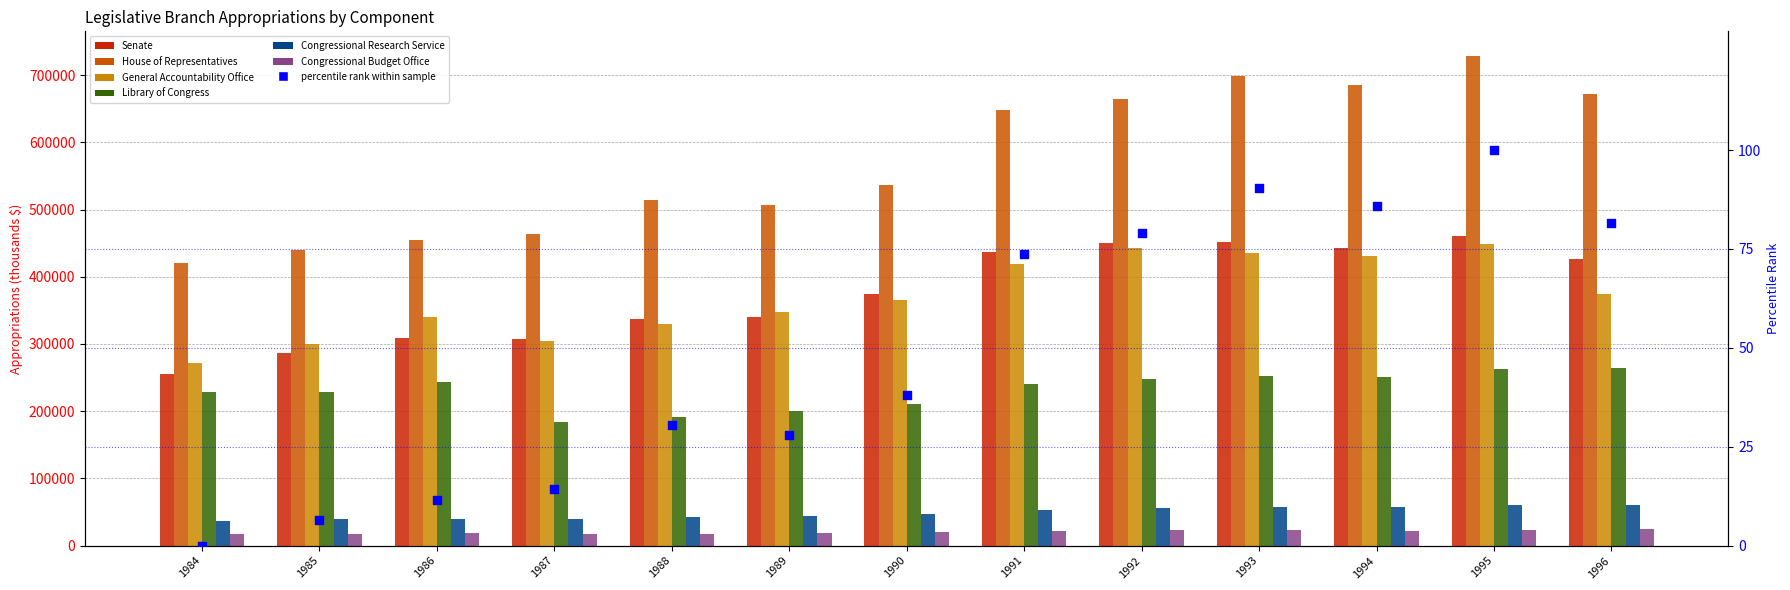

What is the total value across all series at 1994?

1888674